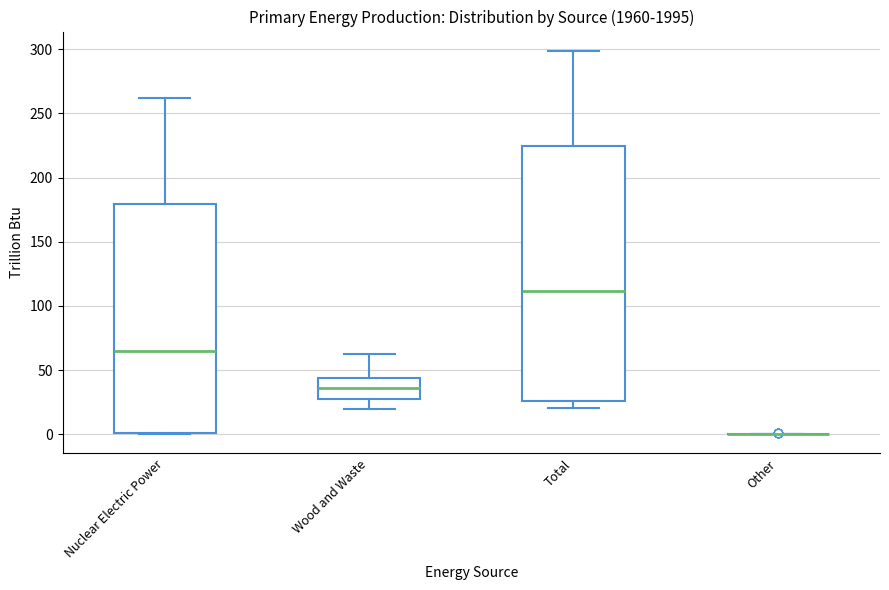

Reading left to right, read every box against the y-axis: the position of its median line, the range the box covers, and the ends of its whiskers. The values are not printed on the chart, so give them approximately, as read against the axis.

Nuclear Electric Power: median 65, box 0 to 180, whiskers 0 to 260
Wood and Waste: median 35, box 30 to 45, whiskers 20 to 65
Total: median 110, box 25 to 225, whiskers 20 to 300
Other: box collapsed to a line at 0, whiskers 0 to 0